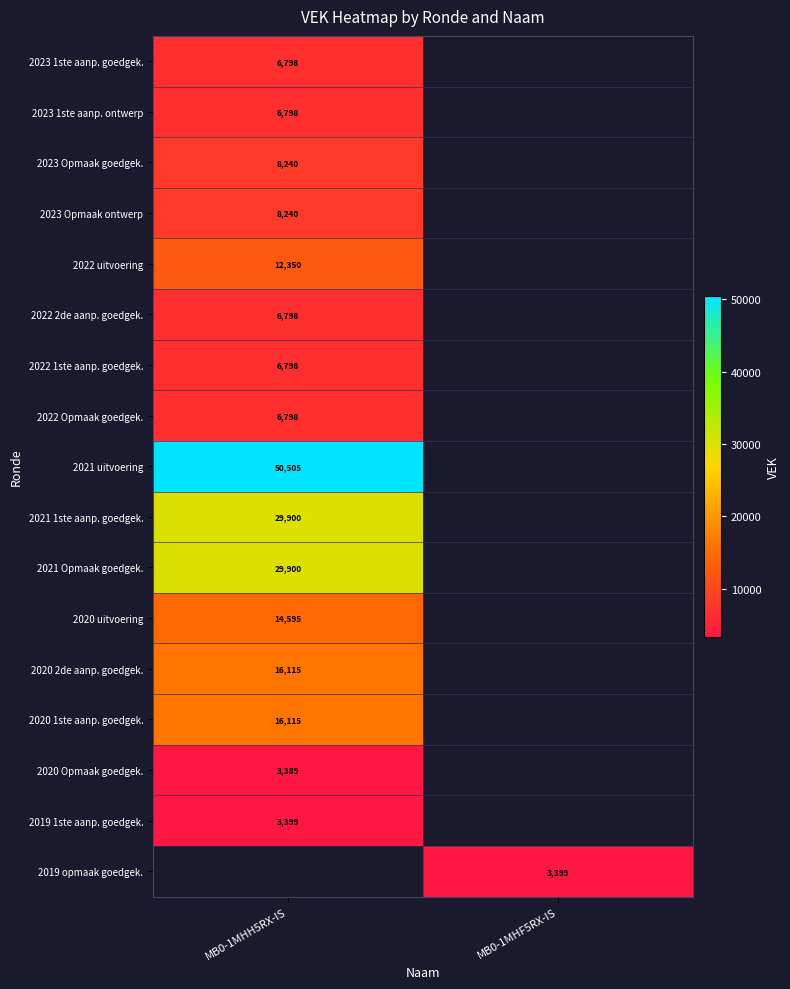

The value of 2022 1ste aanp. goedgek. at MB0-1MHH5RX-IS is 1392. True or false?

False